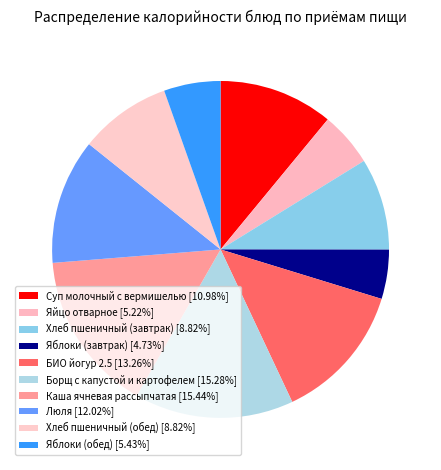

Count the number of slices in the pie.

10